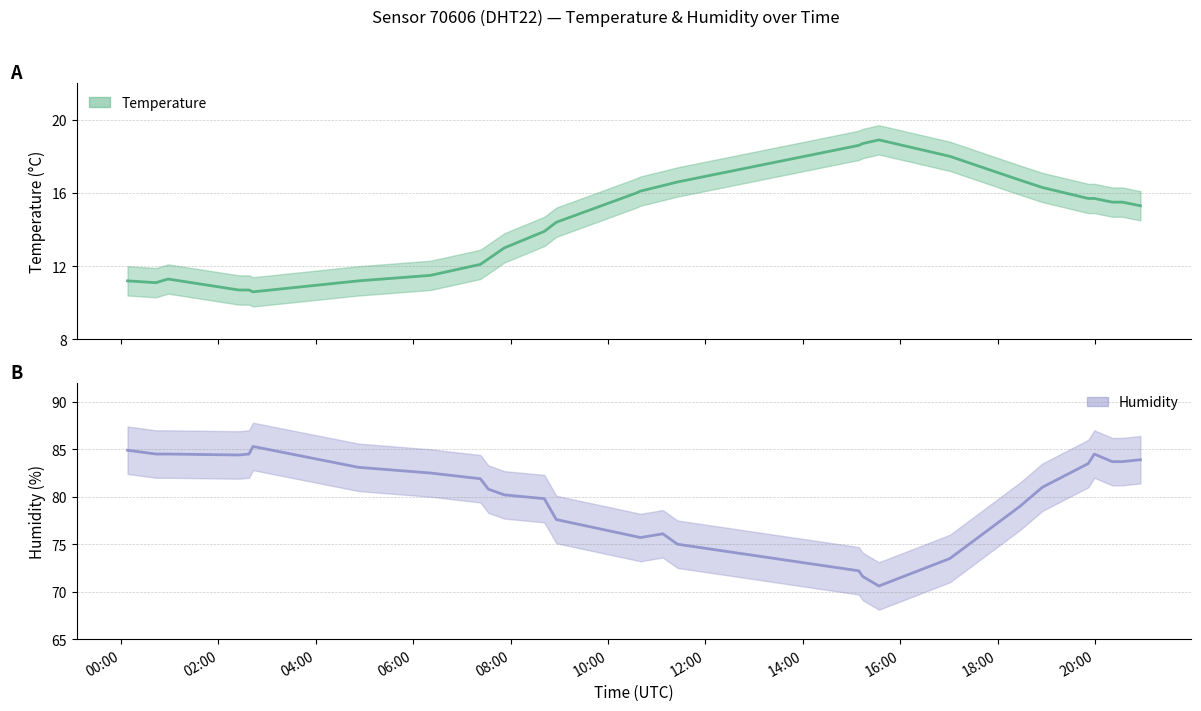

At which category does the chart reach its minimum across all series?

2023-03-17T02:42:32